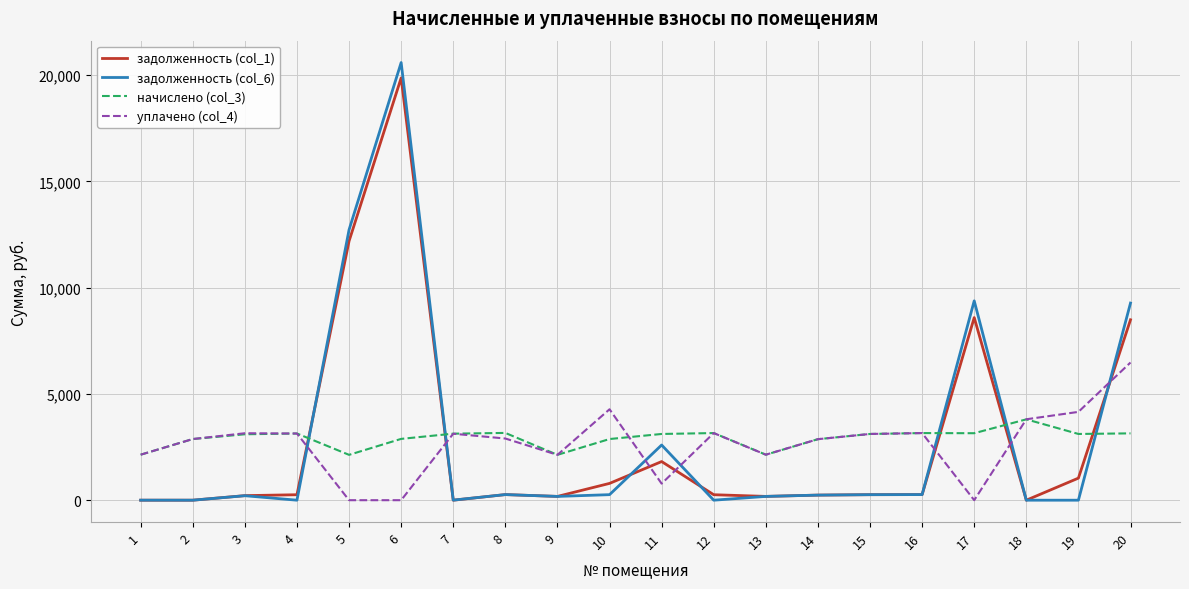

How many values in the начислено (col_3) series exceed 3116?

11